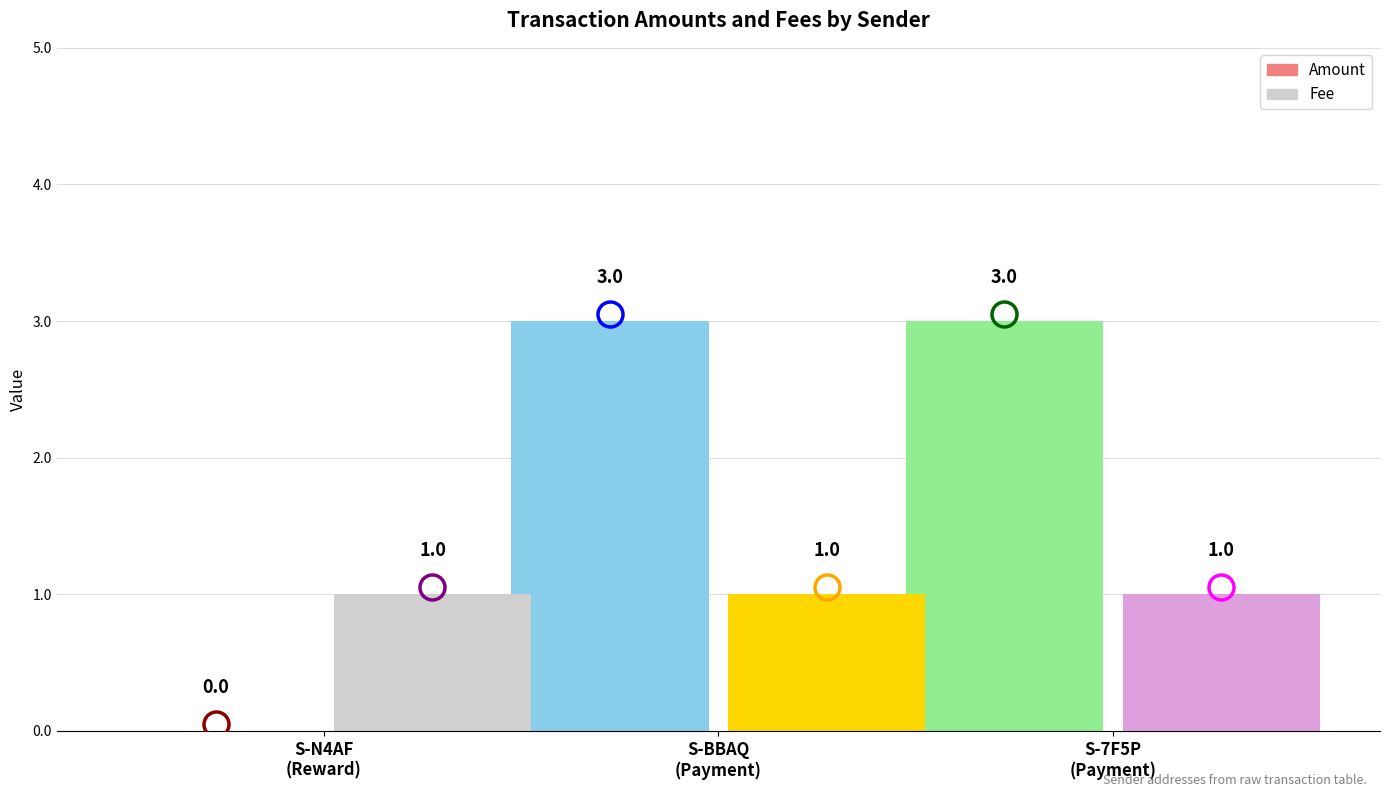

Which series has the largest total across all categories?

Amount